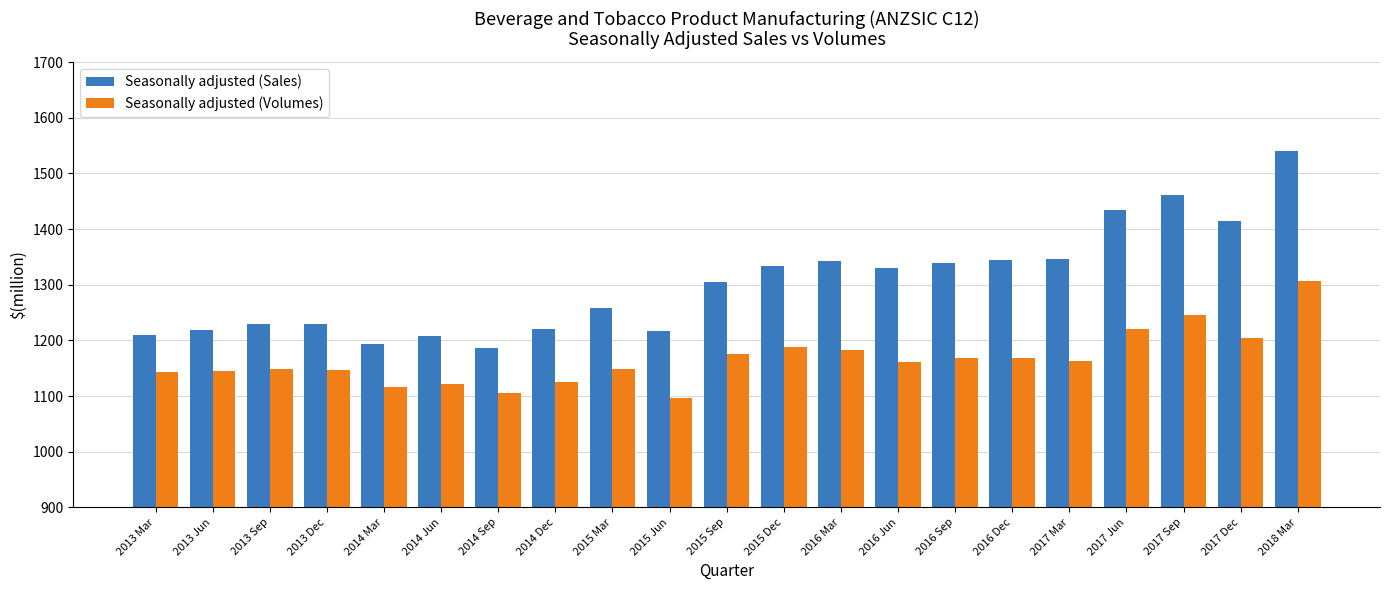

What is the total value across all series at 2014 Jun?

2329